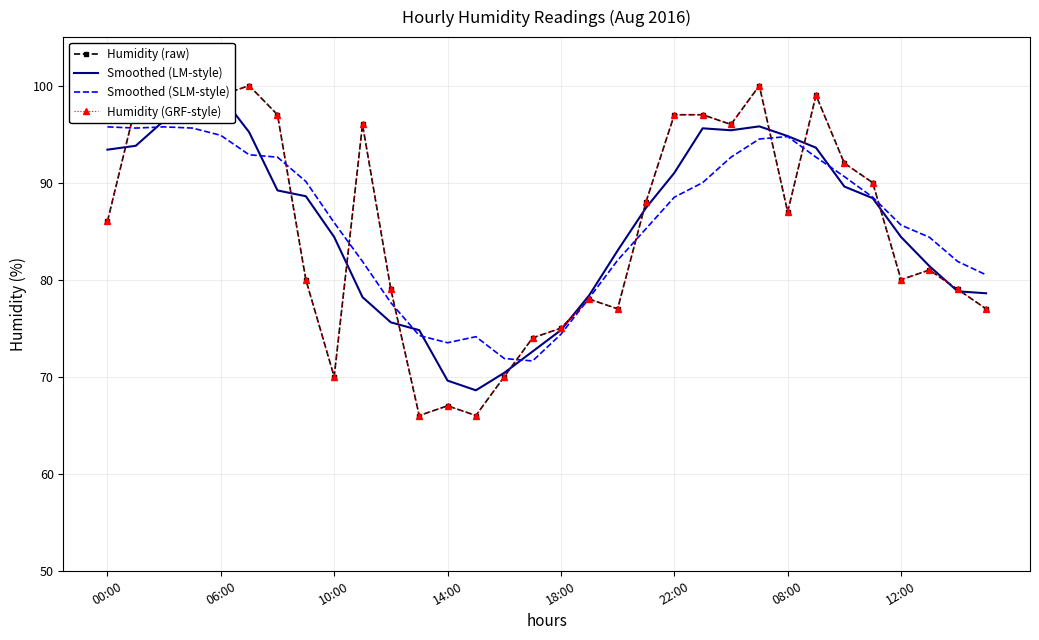

What is the lowest value of the Smoothed (SLM-style) series?

71.6